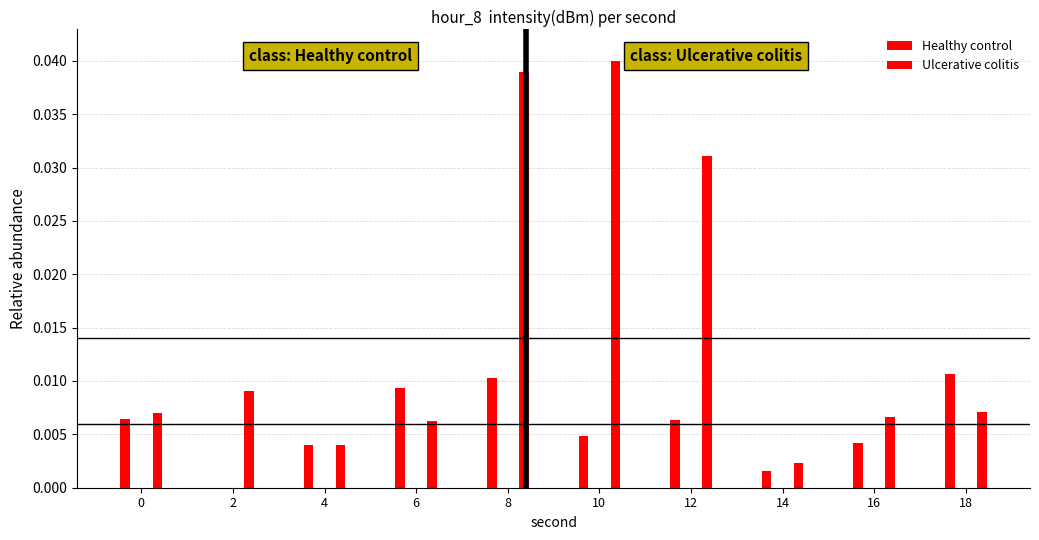

Which series changed the most between 4 and 8?

Ulcerative colitis